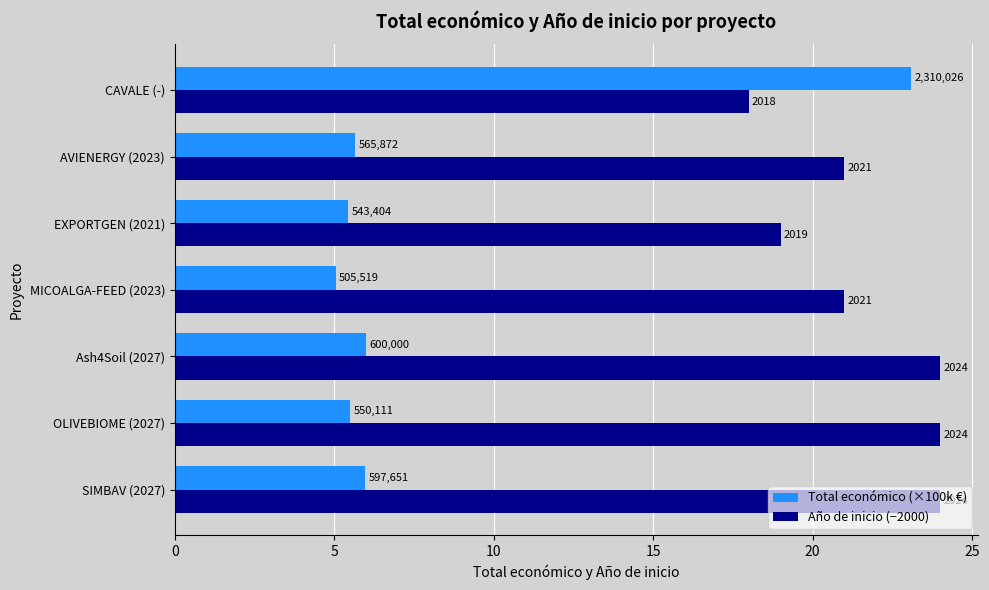

What are all the series names shown in the legend?

Total económico (×100k €), Año de inicio (−2000)